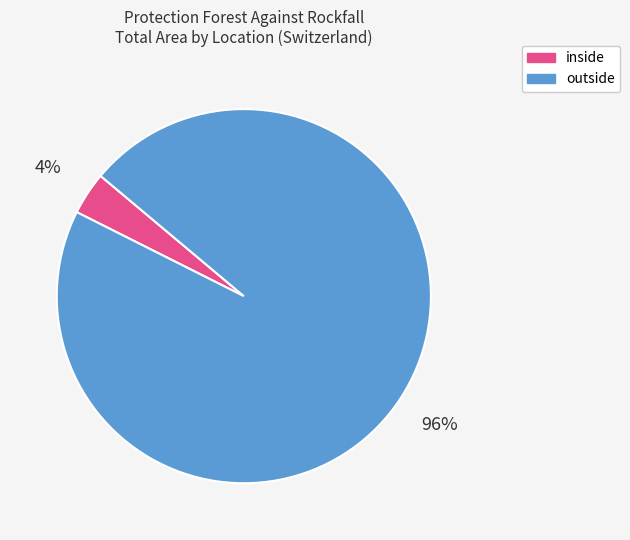

Which category has the smallest portion of the pie?

inside